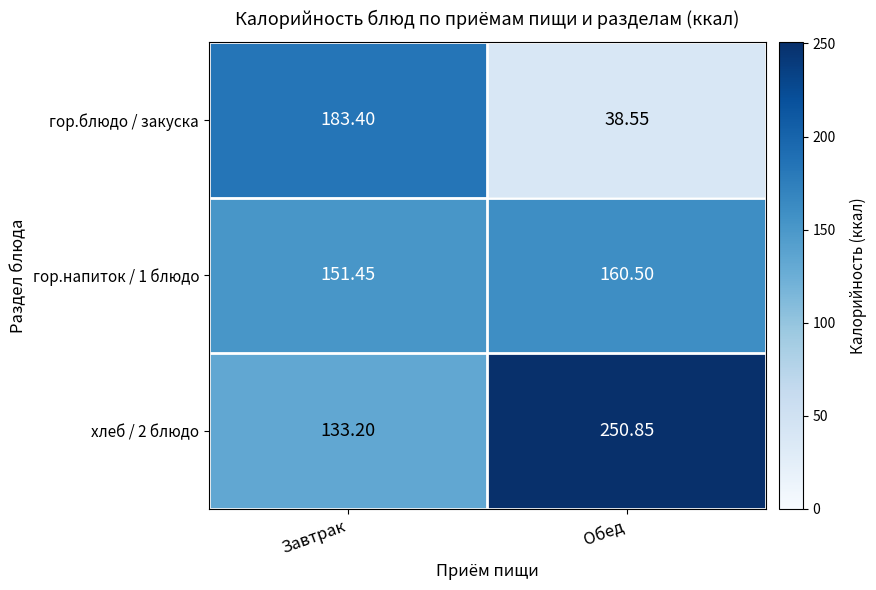

Where does the гор.напиток / 1 блюдо series first go above 160?

Обед